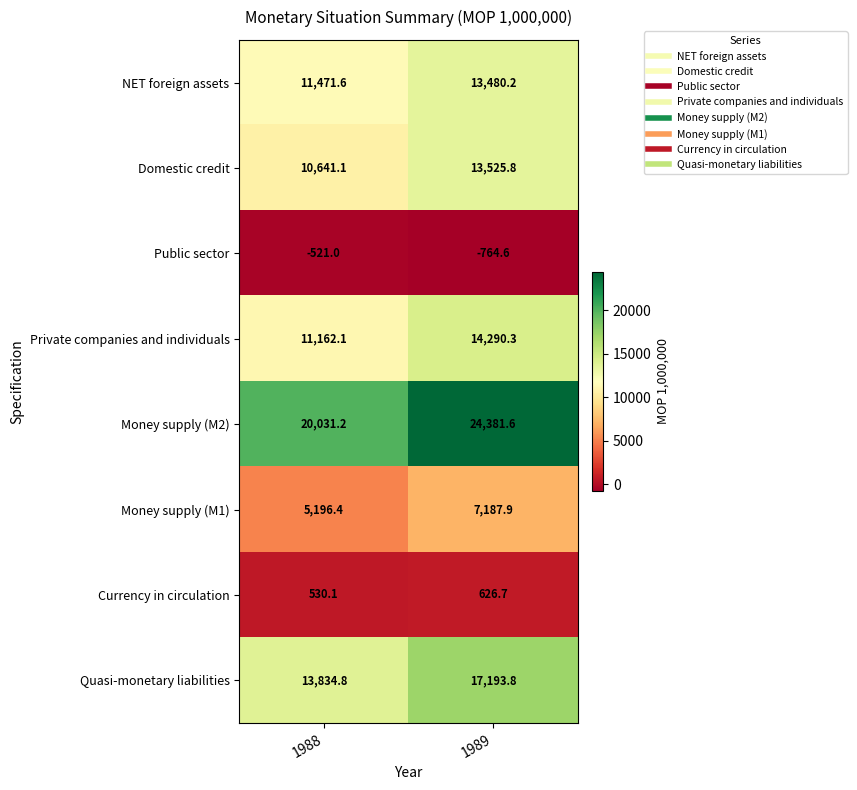

Which label corresponds to the largest value in the chart?

1989